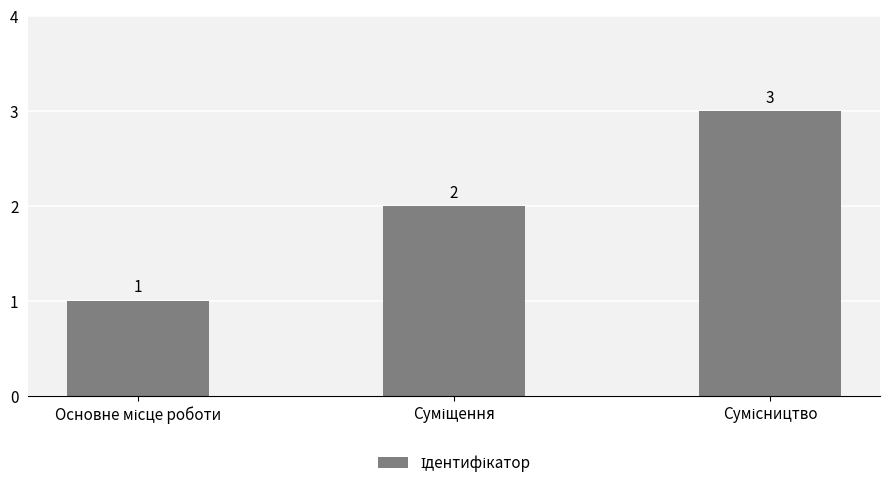

What is the maximum value shown in the chart?

3